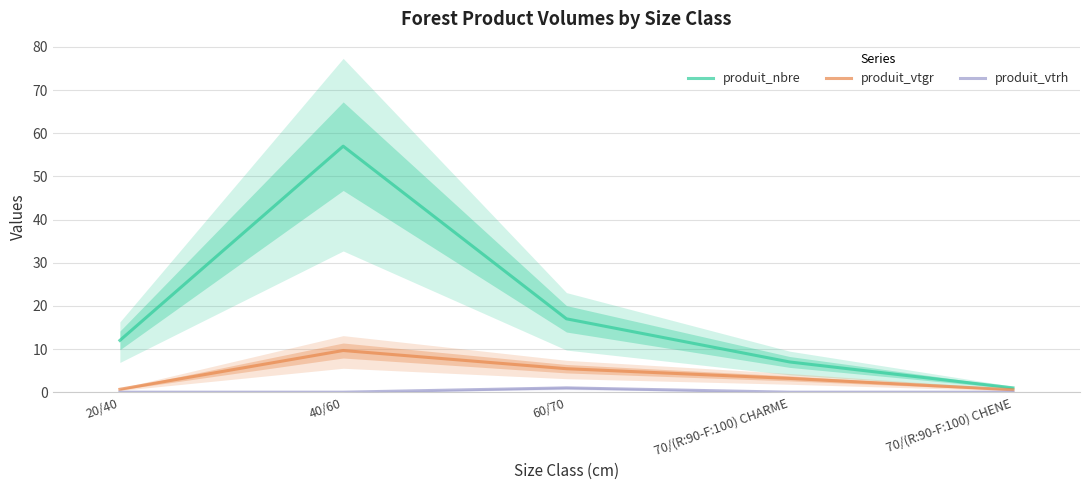

What is the value of the produit_nbre point at the 3rd from the left?

17.0